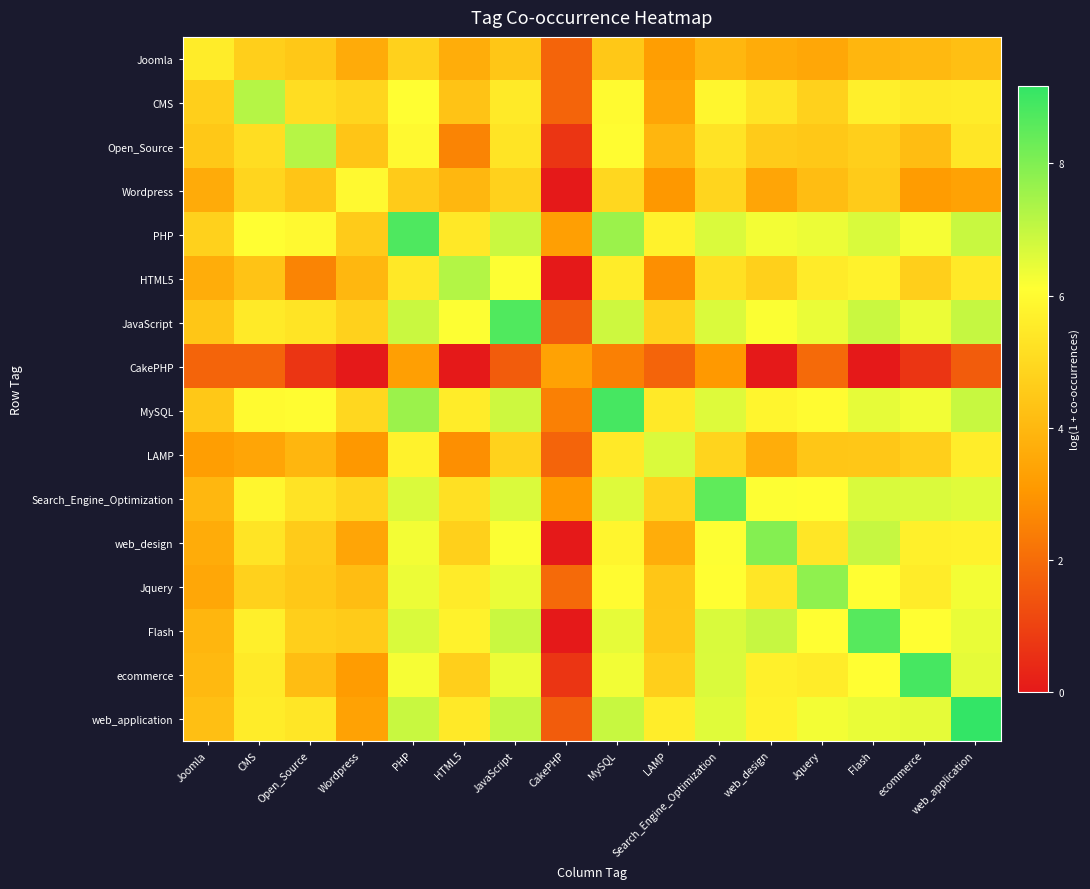

Between JavaScript and HTML5, which is larger?

JavaScript